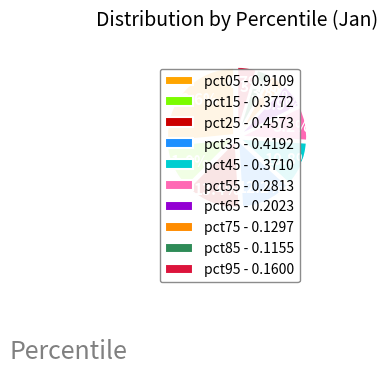

Which has a higher value, pct35 or pct25?

pct25